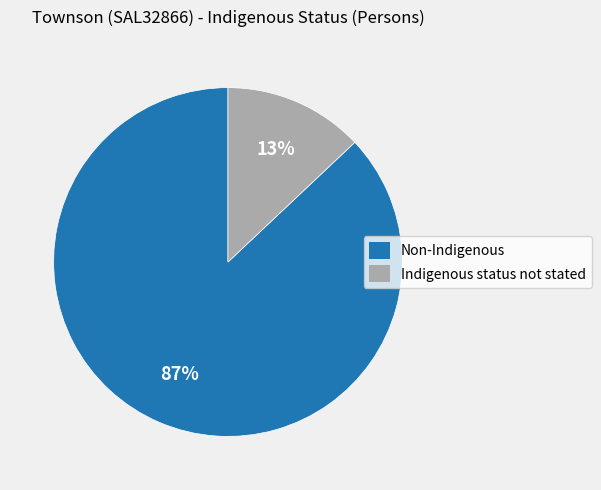

How many slices are in this pie chart?

2